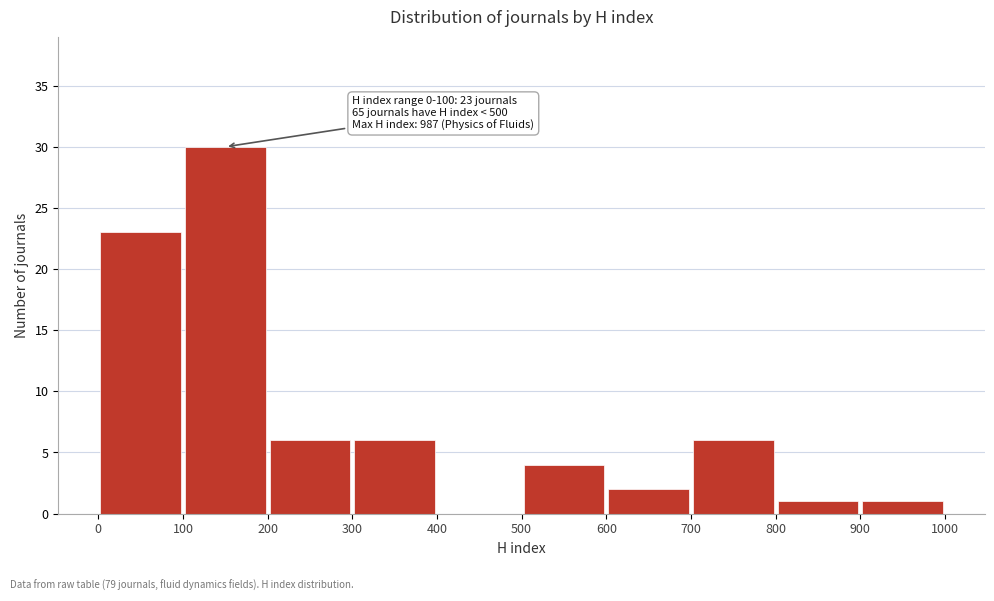

Which range on the x-axis has the tallest bar?

100 to 200